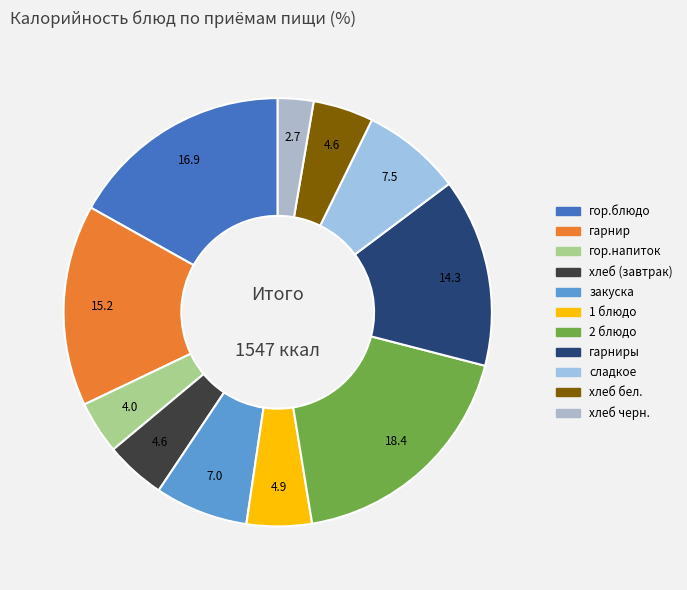

Does any single category account for the majority?

No